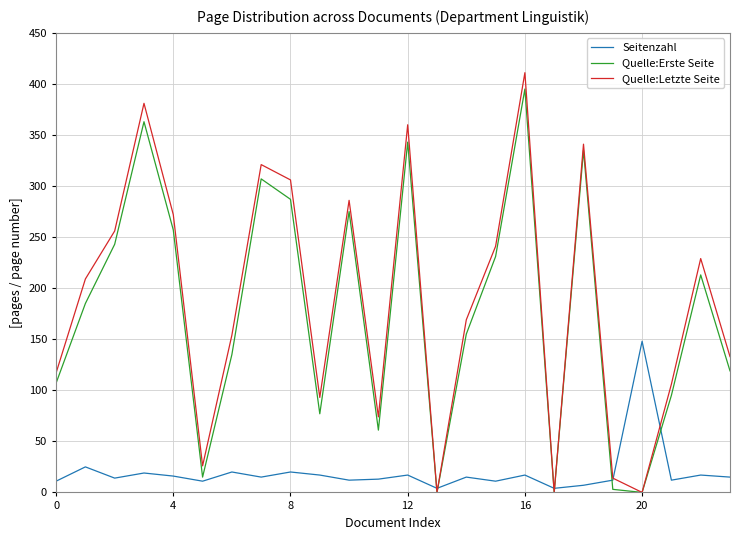

Which series has the widest spread of values?

Quelle:Letzte Seite